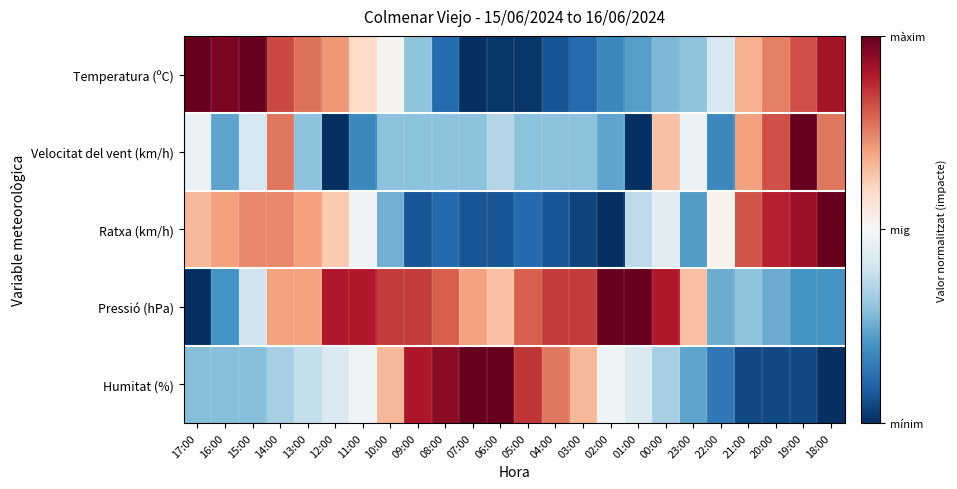

Rank the series at 15:00 from lowest to highest value.

Humitat (%), Pressió (hPa), Velocitat del vent (km/h), Ratxa (km/h), Temperatura (ºC)